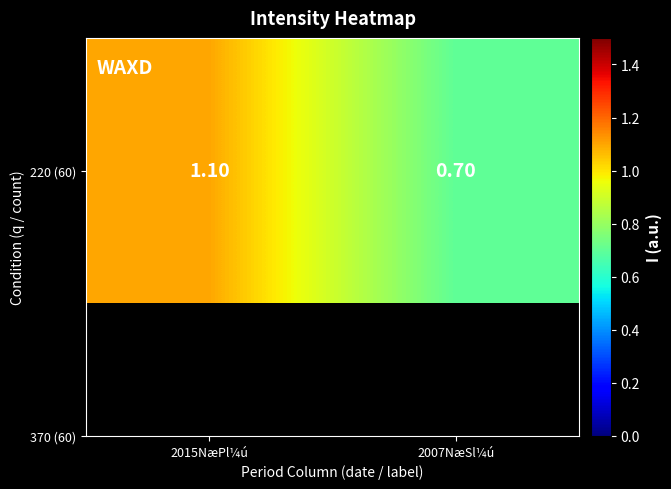

What is the minimum value shown in the chart?

0.7